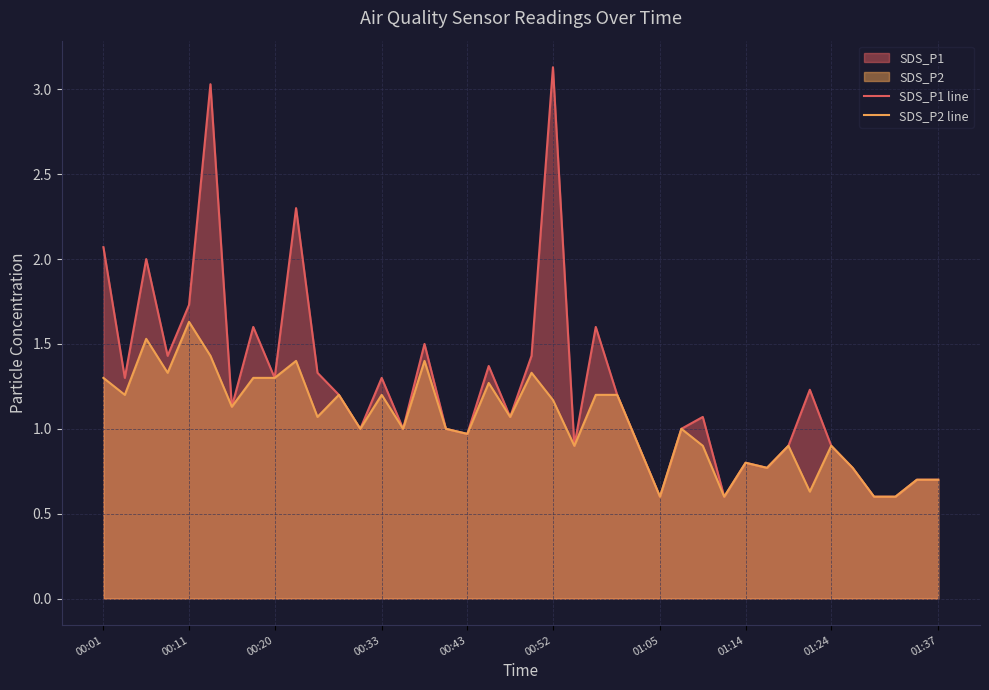

Where is SDS_P1 line nearest to the value 1?

12